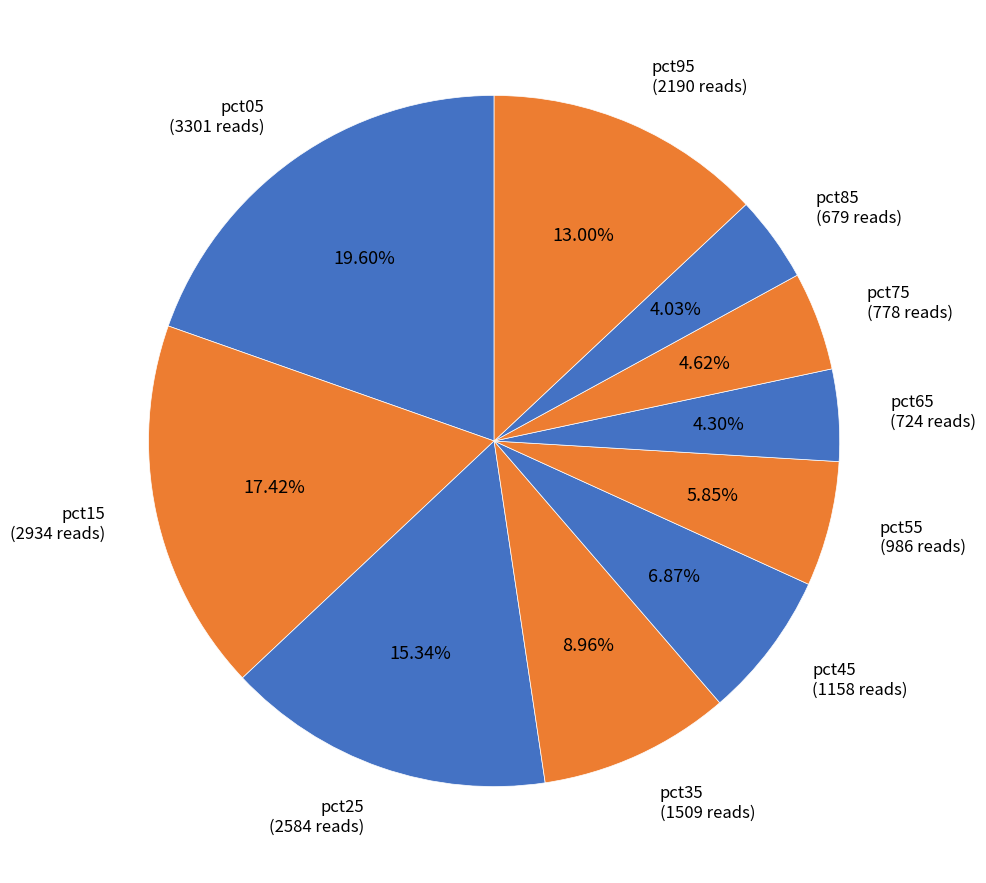

How many segments does this pie chart have?

10